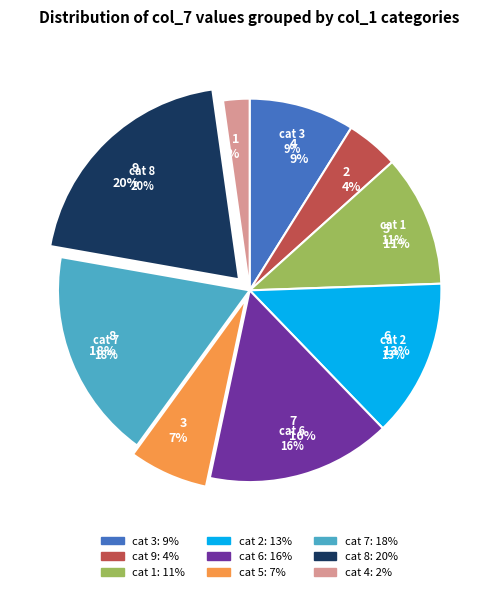

Which has a higher value, 8 or 7?

8